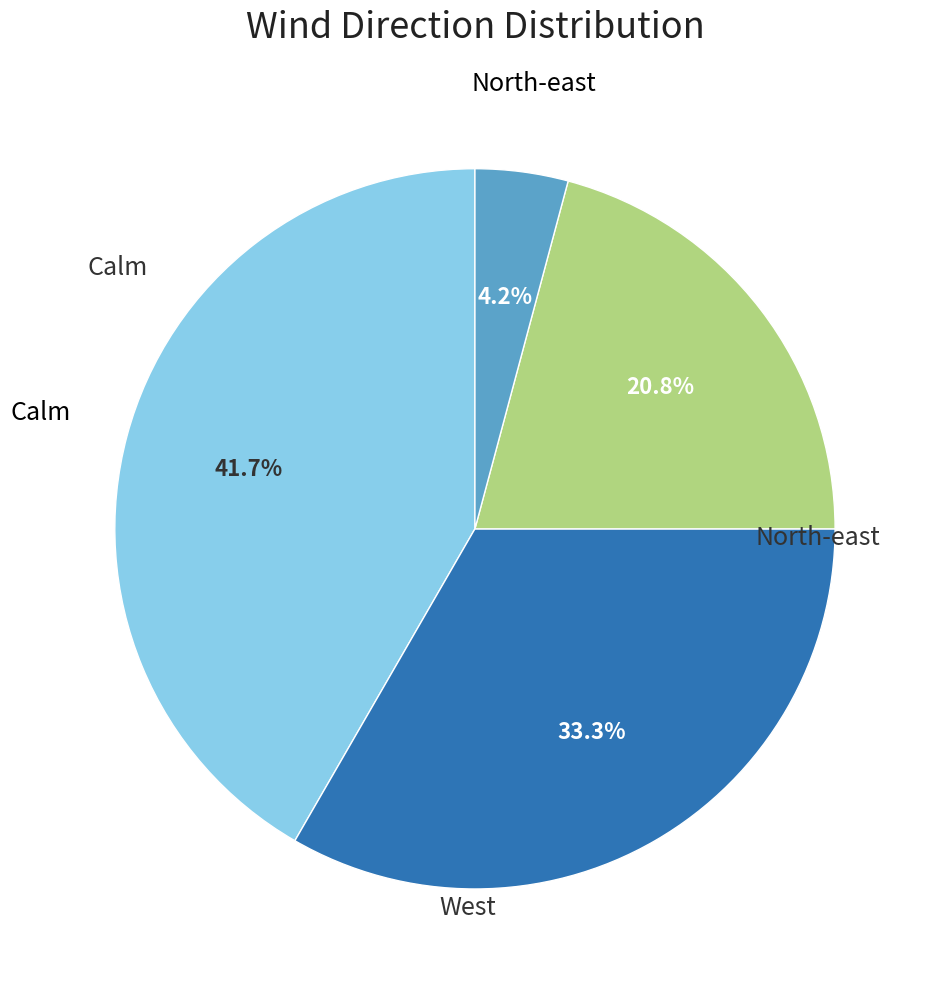

Count the number of slices in the pie.

4